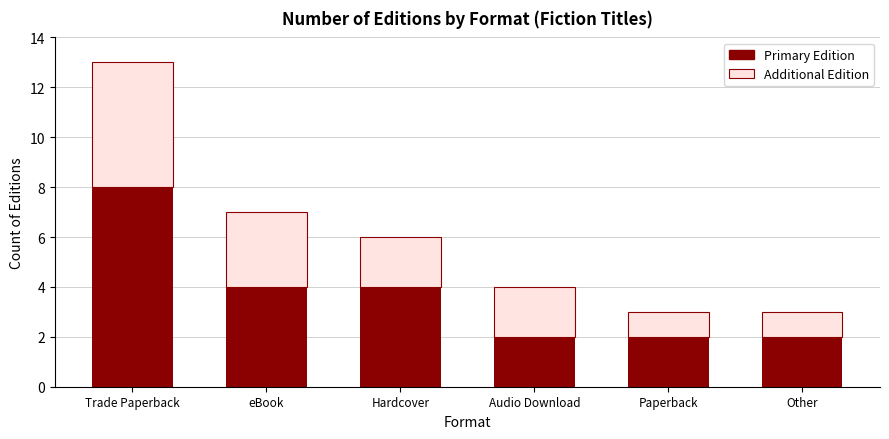

What is the maximum value for Primary Edition?

8